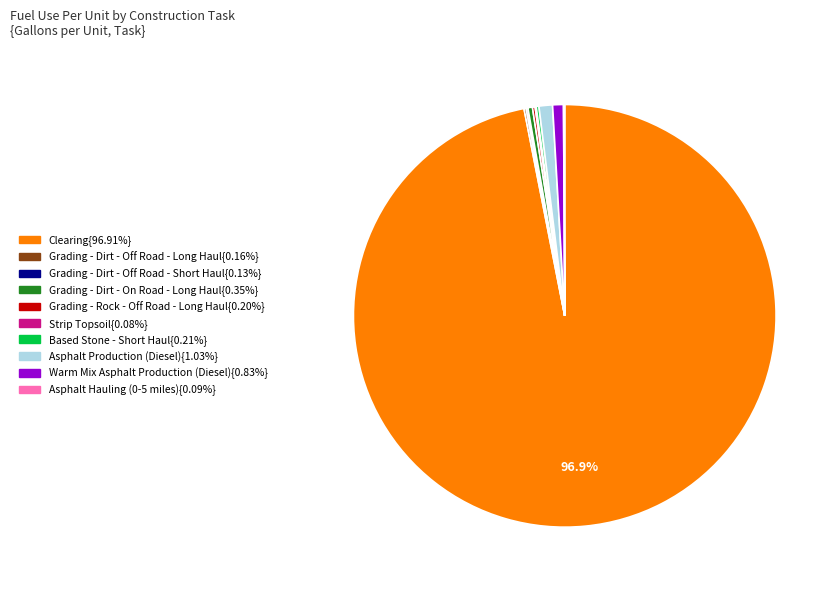

Does any single category account for the majority?

Yes